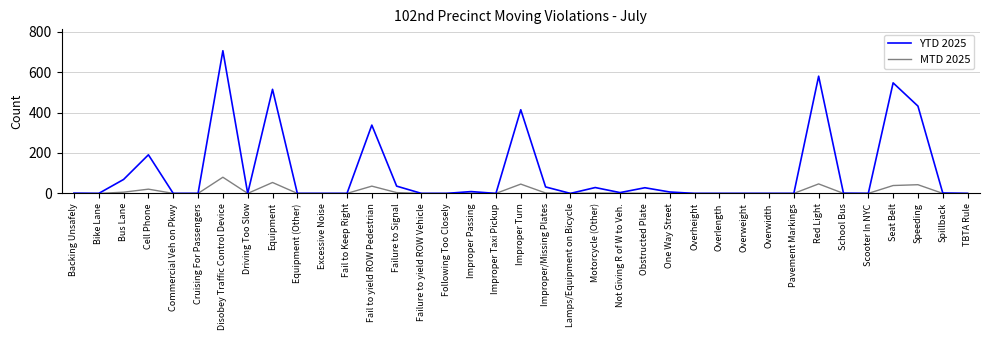

What is the difference between the highest and lowest values at Seat Belt?

508